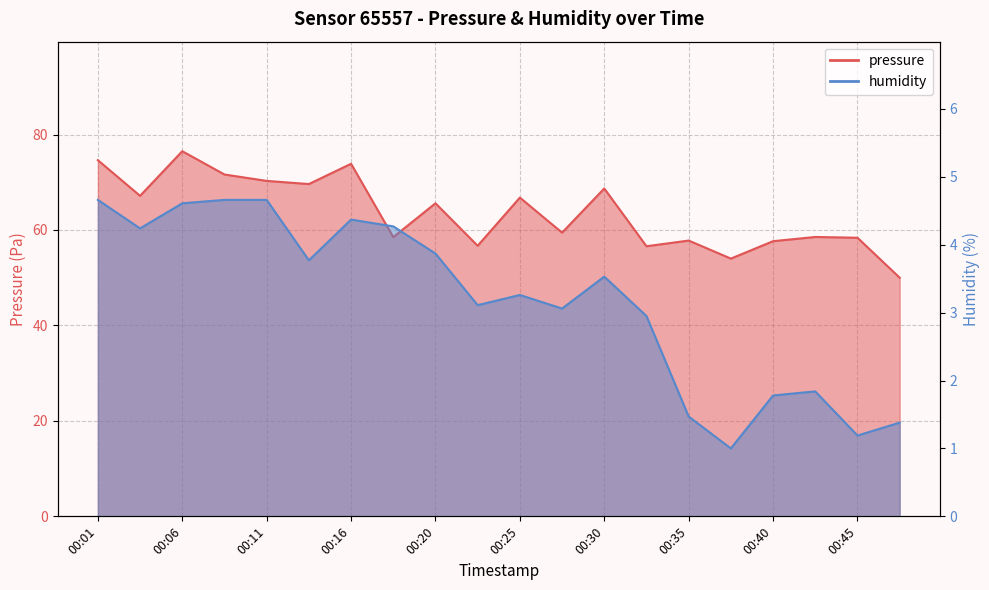

What is the smallest value displayed?

1.0